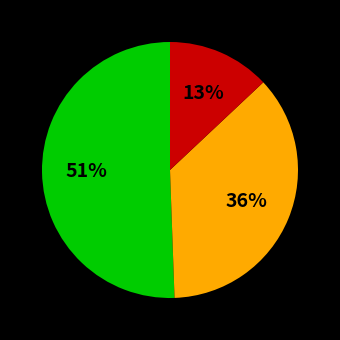

How many slices are in this pie chart?

3